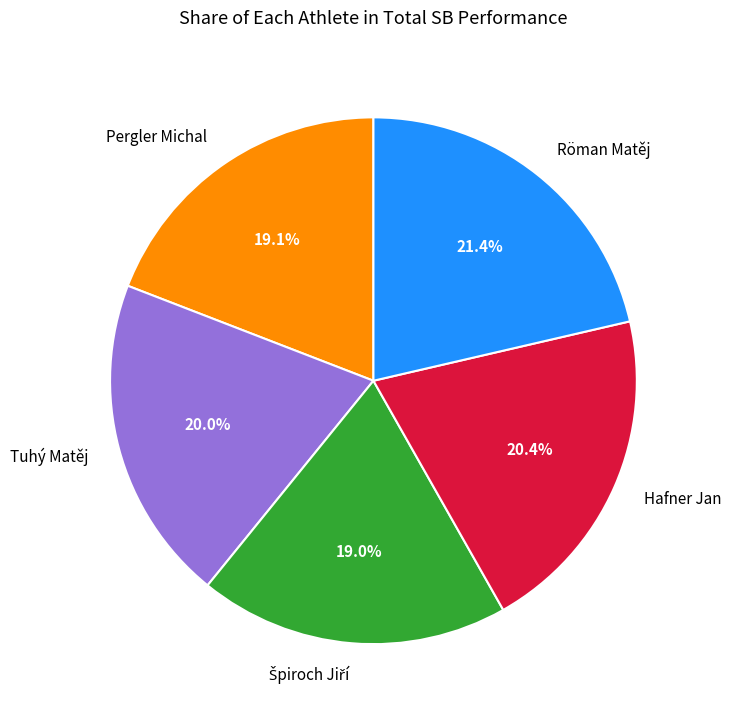

Which slice is the largest?

Röman Matěj